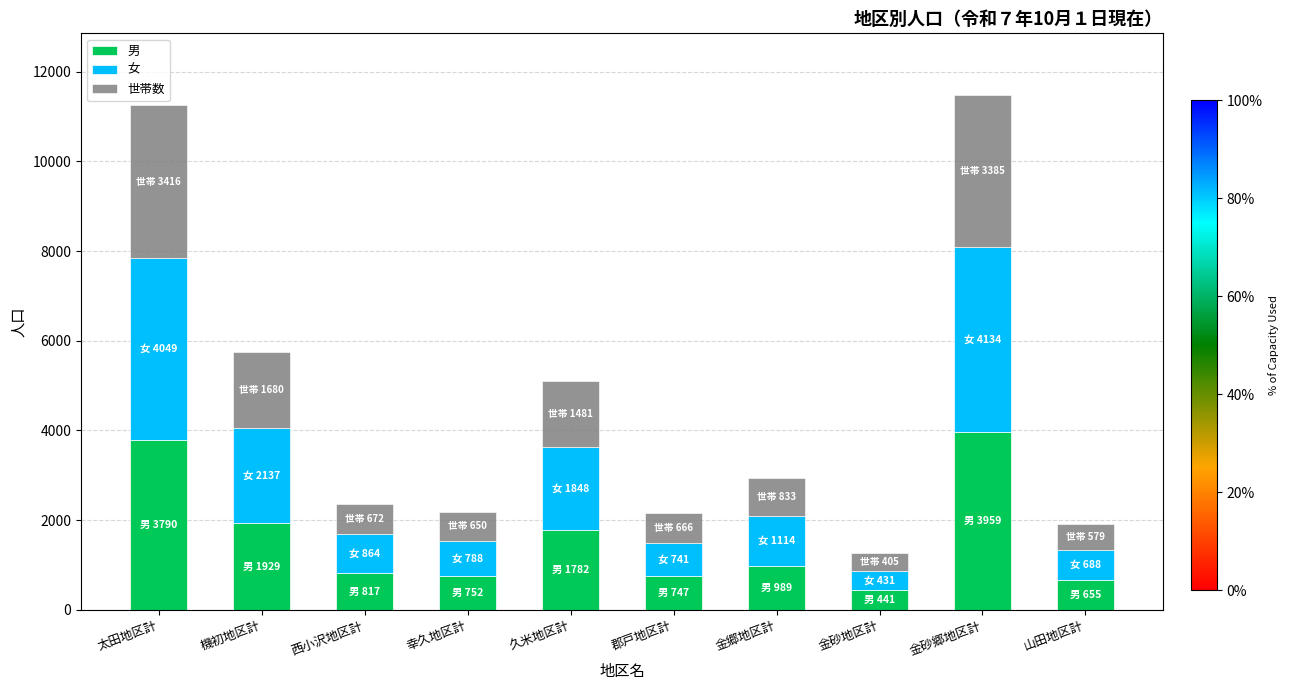

Does the chart contain stacked bars?

Yes